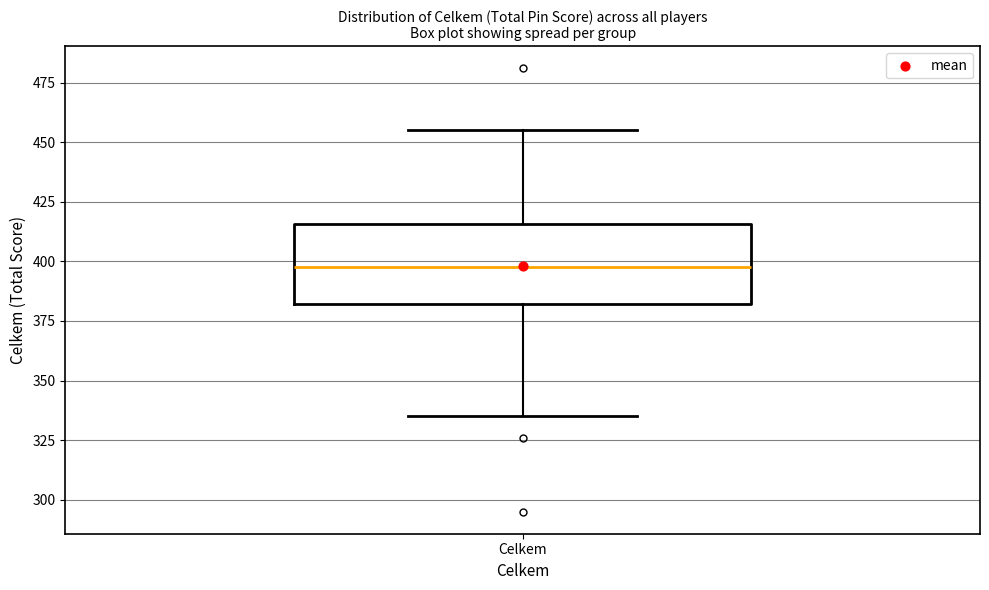

Where is the upper edge of the box for Celkem on the y-axis? The values are not printed on the chart, so give them approximately, as read against the axis.

415